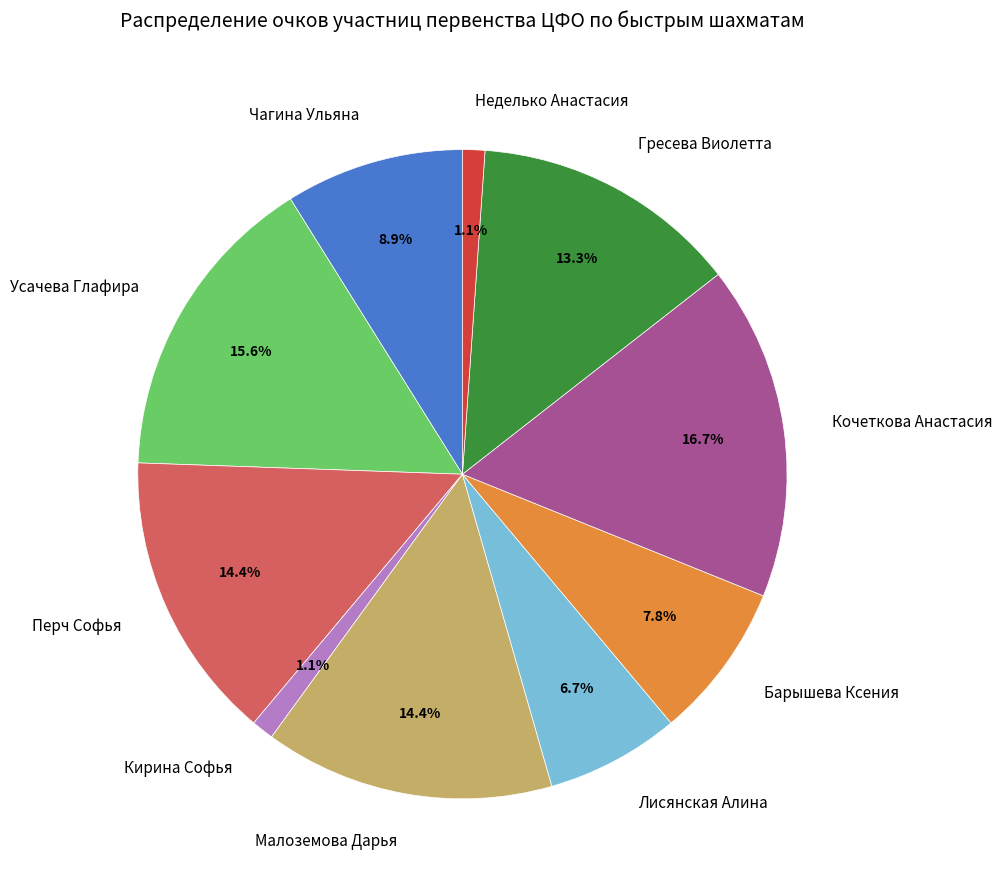

Is Барышева Ксения the majority of the pie?

No